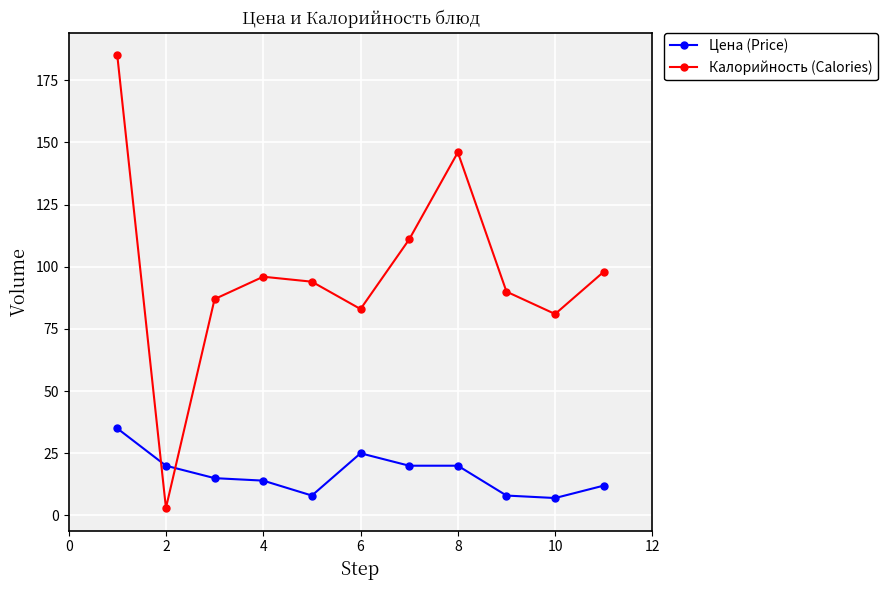

List the series in order of their peak value, lowest first.

Цена (Price), Калорийность (Calories)